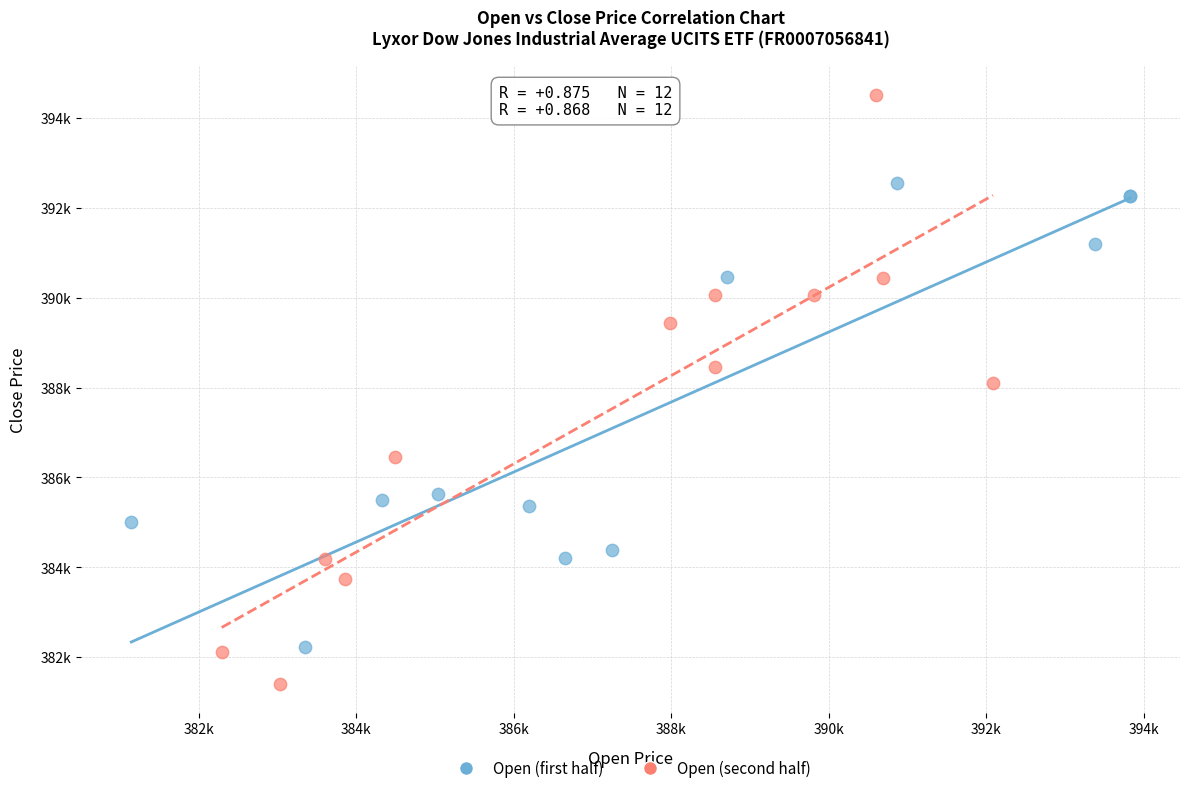

Which series contains the lowest Y value?

Open (second half)